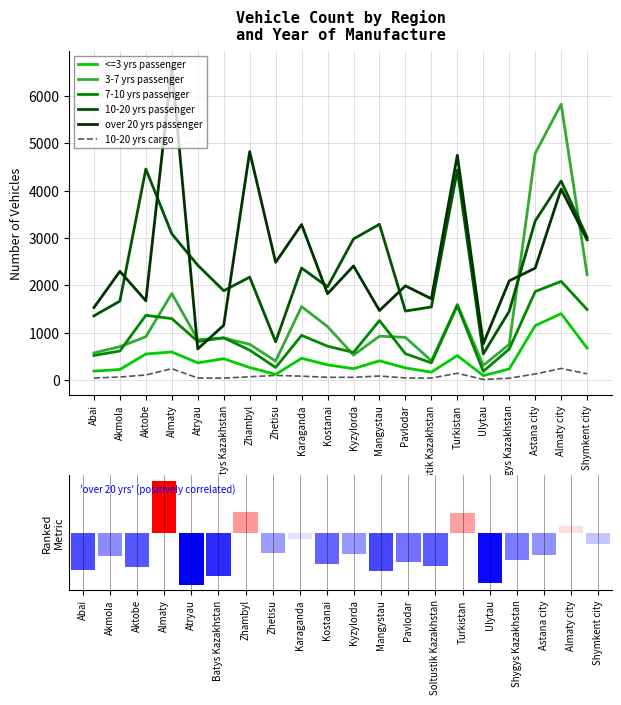

Reading right to left, list all the values displayed in this chart.

<=3 yrs passenger: 675	1402	1148	234	94	517	167	256	406	240	321	459	120	264	451	363	593	550	223	188
3-7 yrs passenger: 2225	5824	4786	753	309	1596	407	901	926	527	1129	1550	402	755	887	853	1827	915	705	573
7-10 yrs passenger: 1489	2083	1870	655	183	1571	363	556	1257	583	715	944	265	632	892	814	1297	1367	613	519
10-20 yrs passenger: 3014	4202	3360	1454	552	4434	1543	1457	3289	2979	1970	2365	807	2173	1886	2425	3087	4456	1667	1355
over 20 yrs passenger: 2962	4032	2364	2095	768	4747	1717	1989	1467	2409	1822	3284	2485	4823	1156	657	6617	1674	2295	1531
10-20 yrs cargo: 132	245	128	39	13	143	42	44	85	58	58	82	98	69	41	43	240	107	64	43